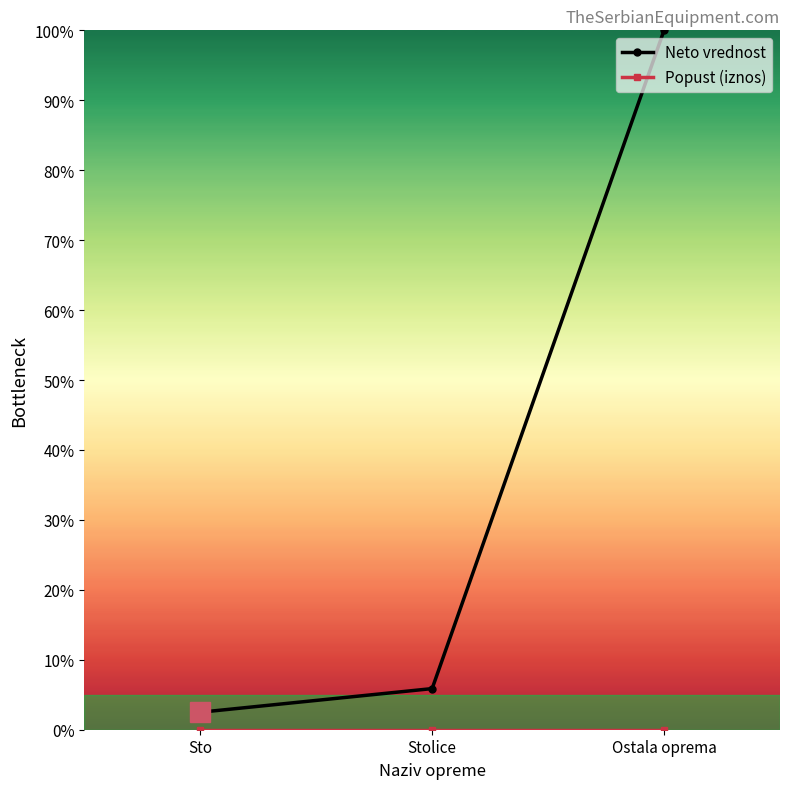

Which series has the largest total across all categories?

Neto vrednost